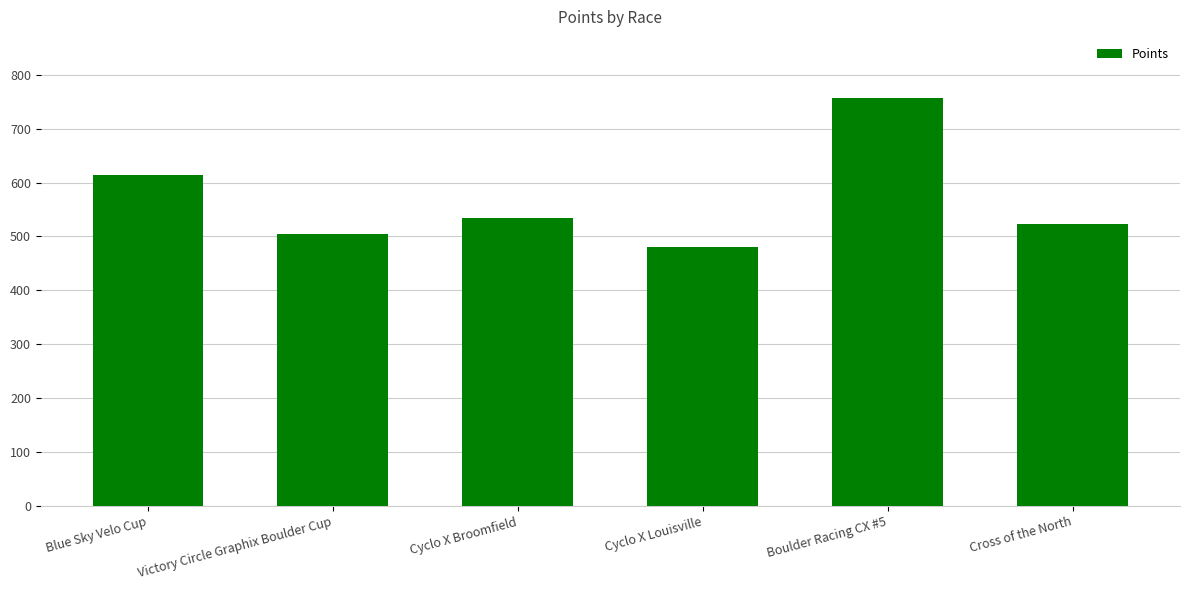

What is the difference between the maximum and minimum values?

276.8